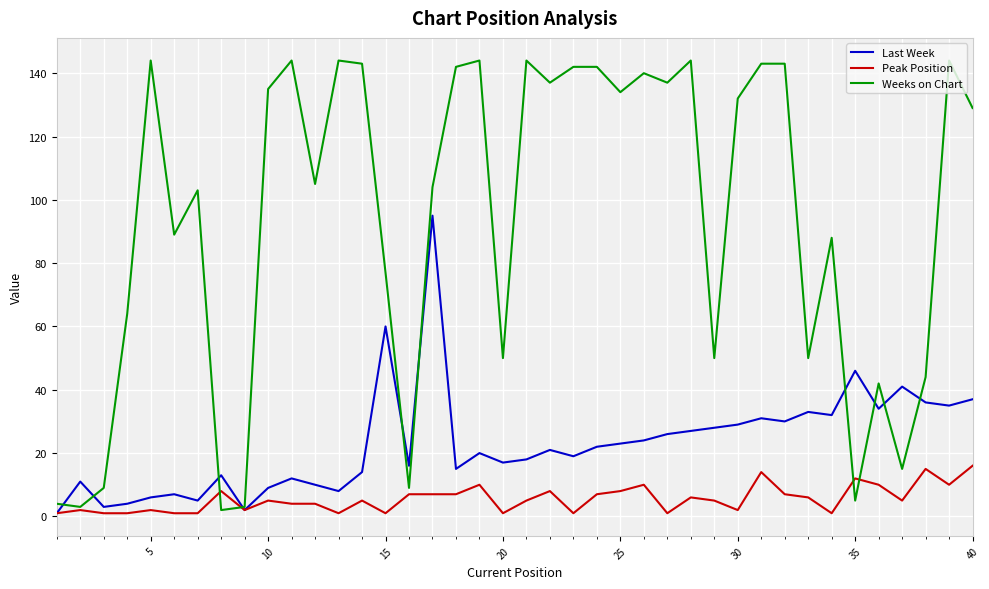

In Last Week, how many points are lower than both neighbors (excluding endpoints)?

12